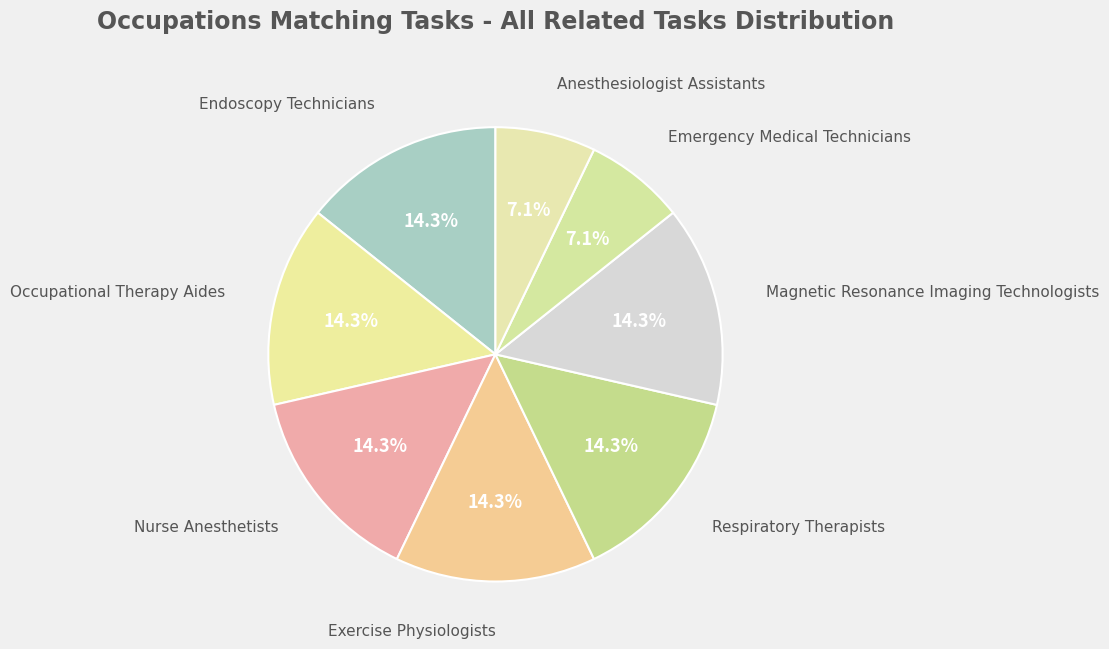

Count the number of slices in the pie.

8